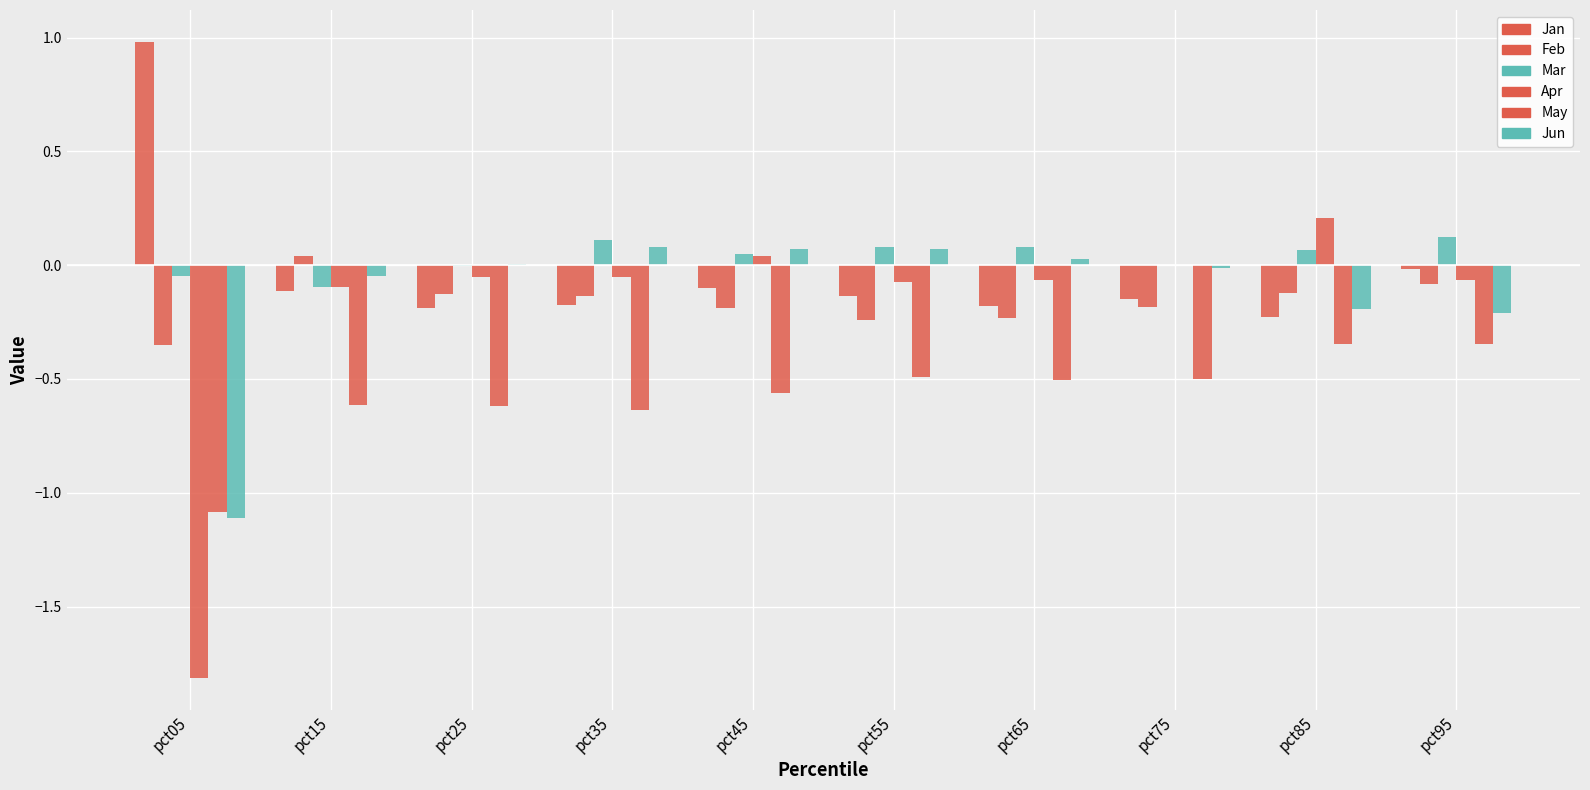

Are the bars horizontal?

No